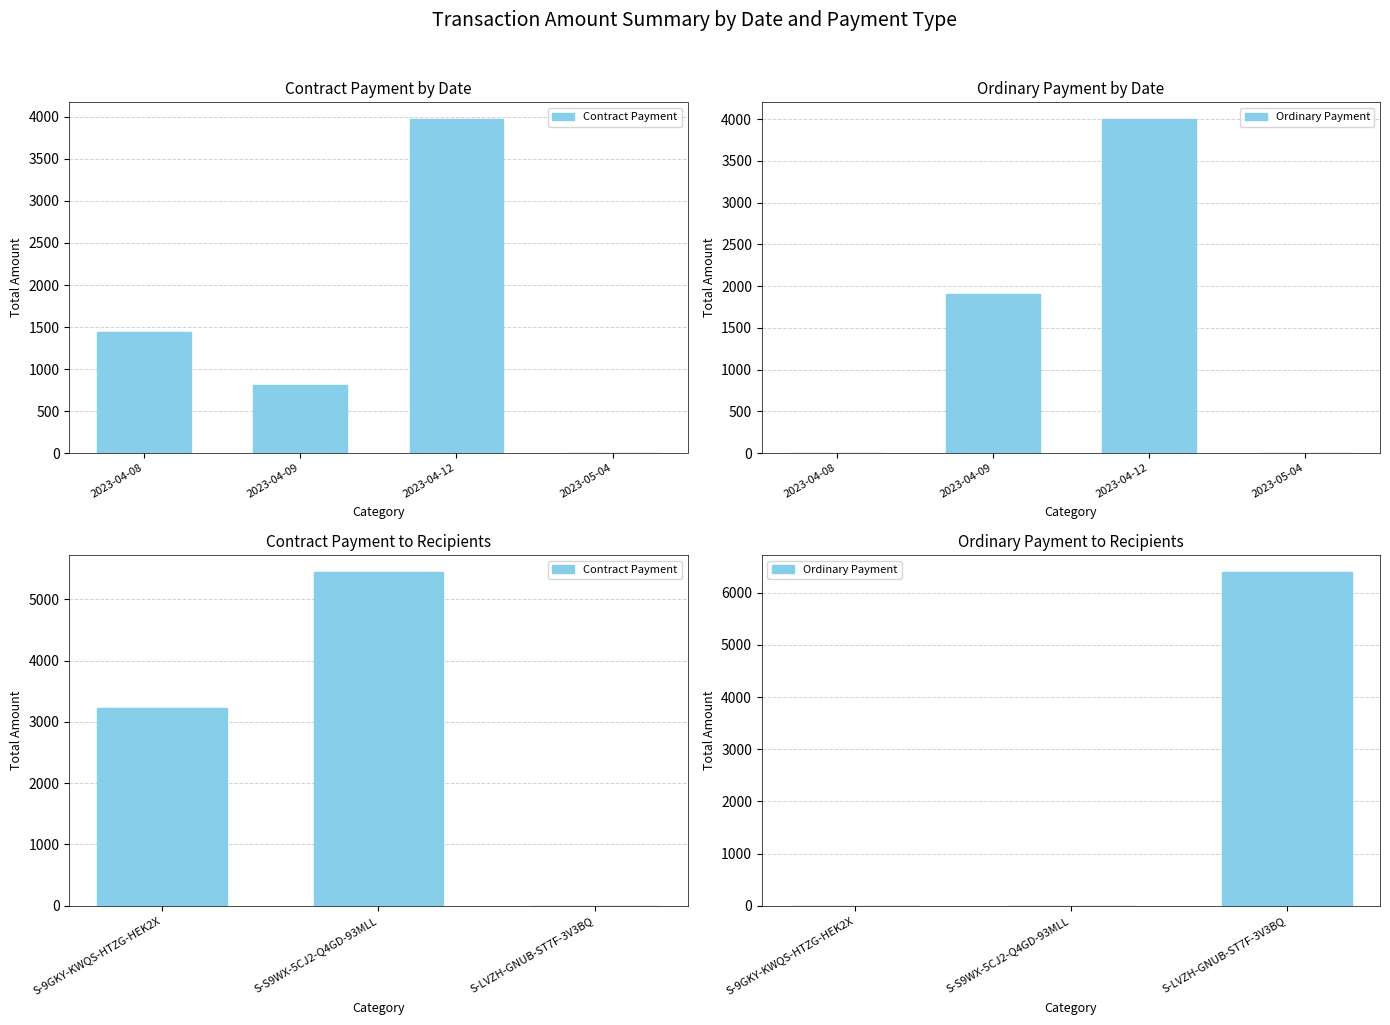

What is the sum of all Contract Payment values?

8677.2